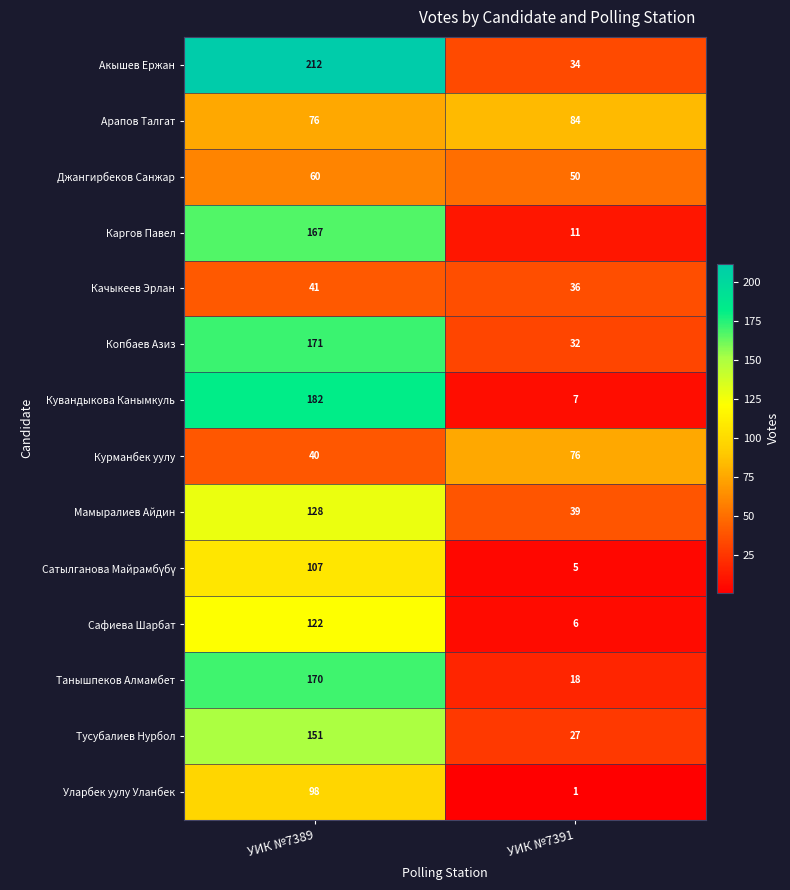

What is the spread (max minus min) of values at УИК №7391?

83